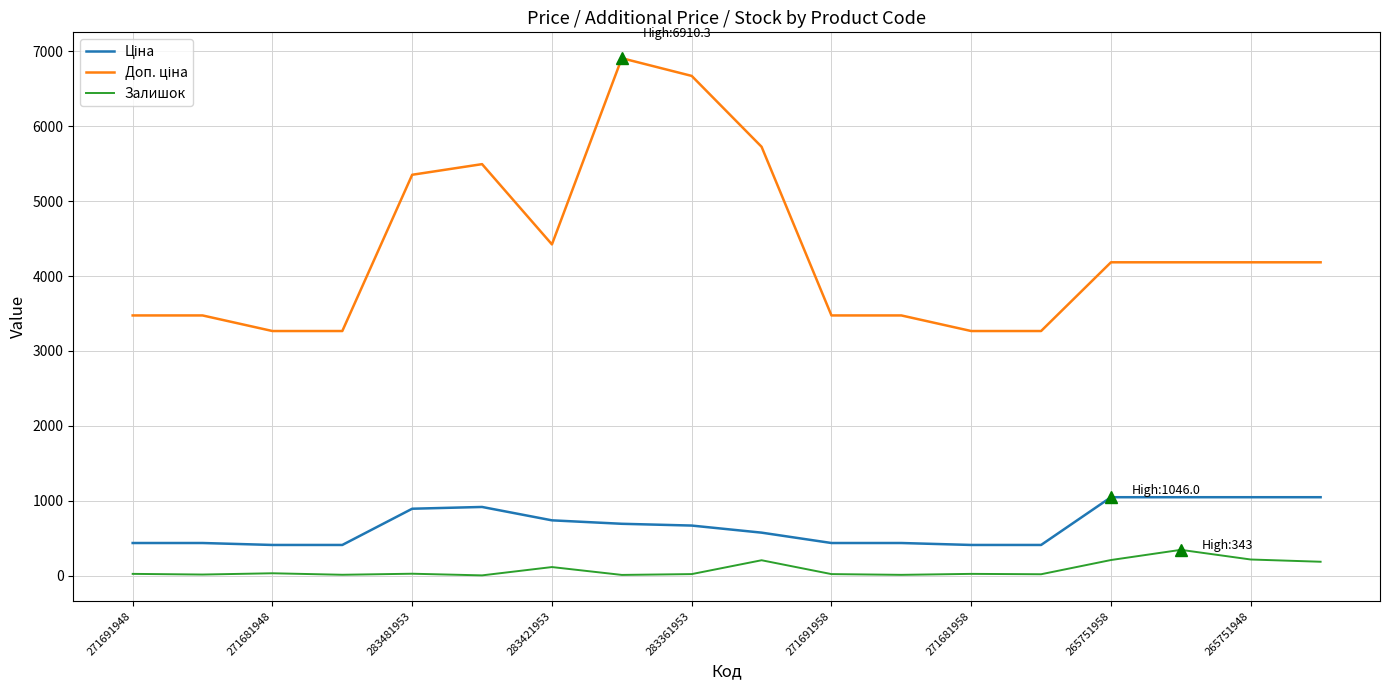

What is the greatest value displayed?

6910.3